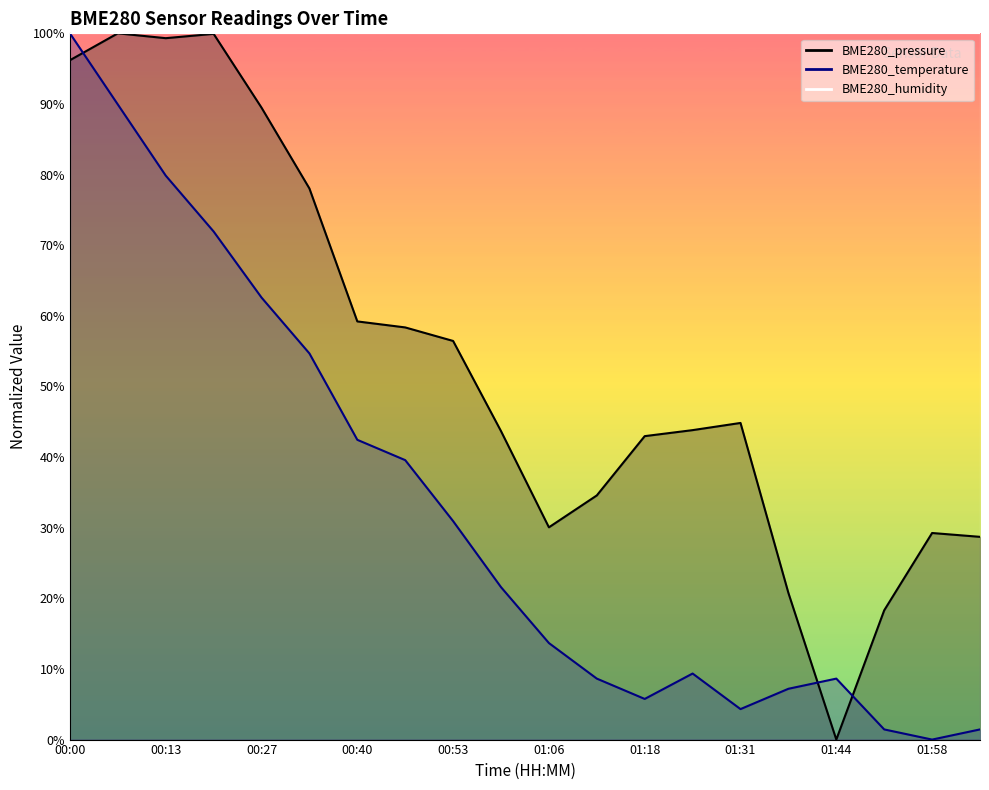

At how many categories does at least one series exceed 60?

6